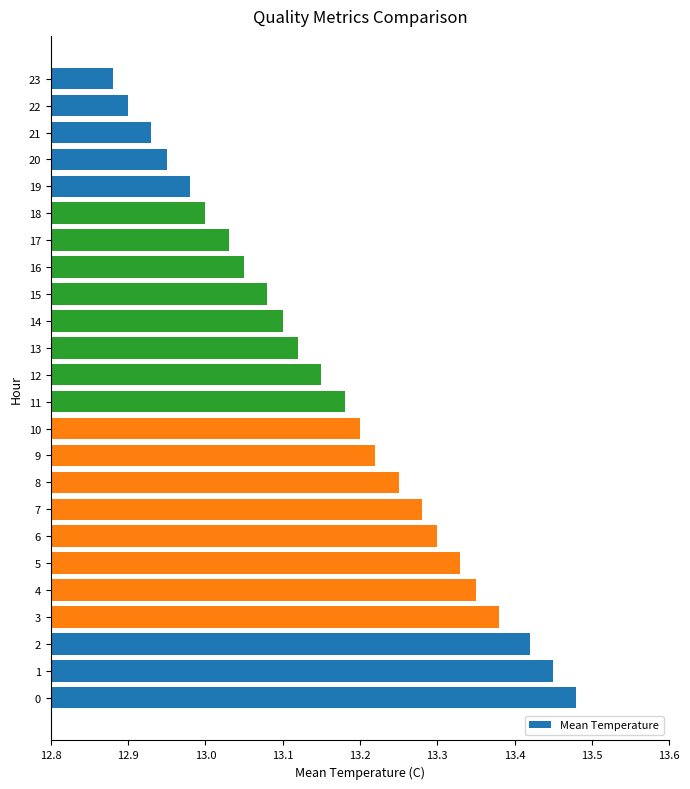

How many bars are there in total?

24